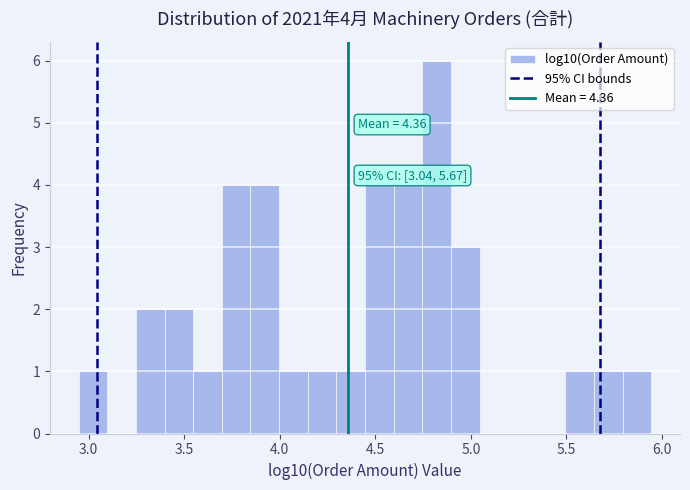

Around what value on the x-axis is the tallest bar? Give the approximate position of its centre, as read against the axis.

4.80